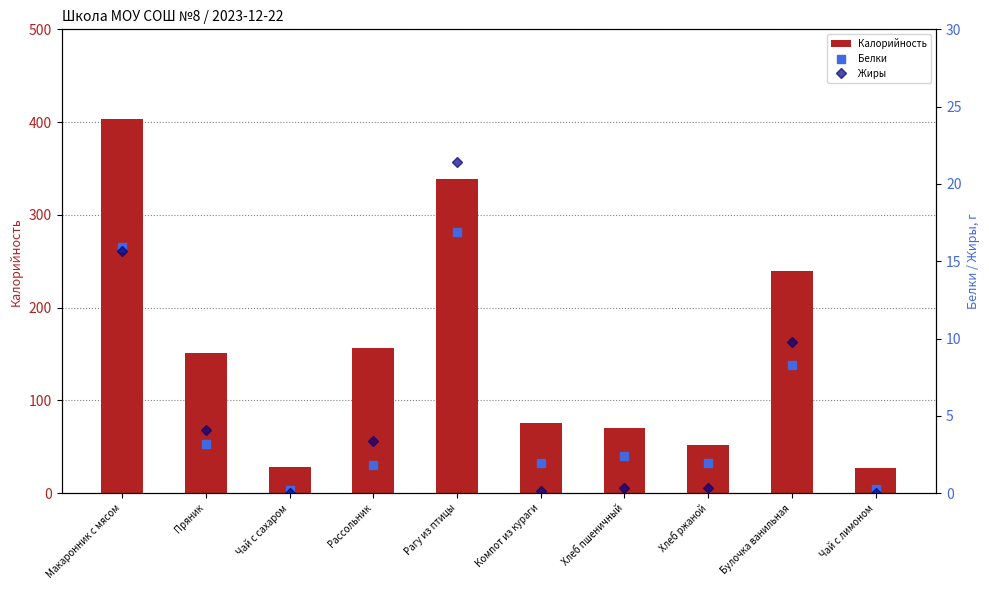

Are the bars grouped side by side (vs. stacked)?

Yes